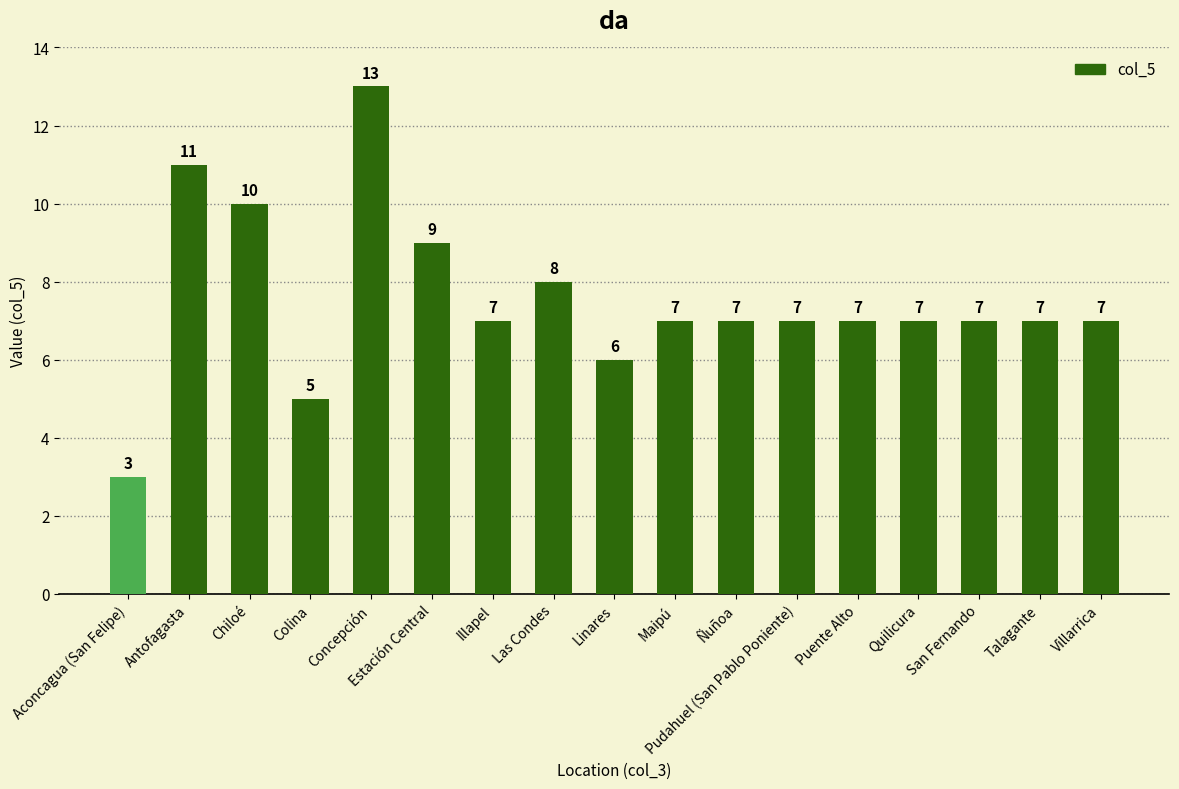

Where is the data nearest to the value 8?

Las Condes